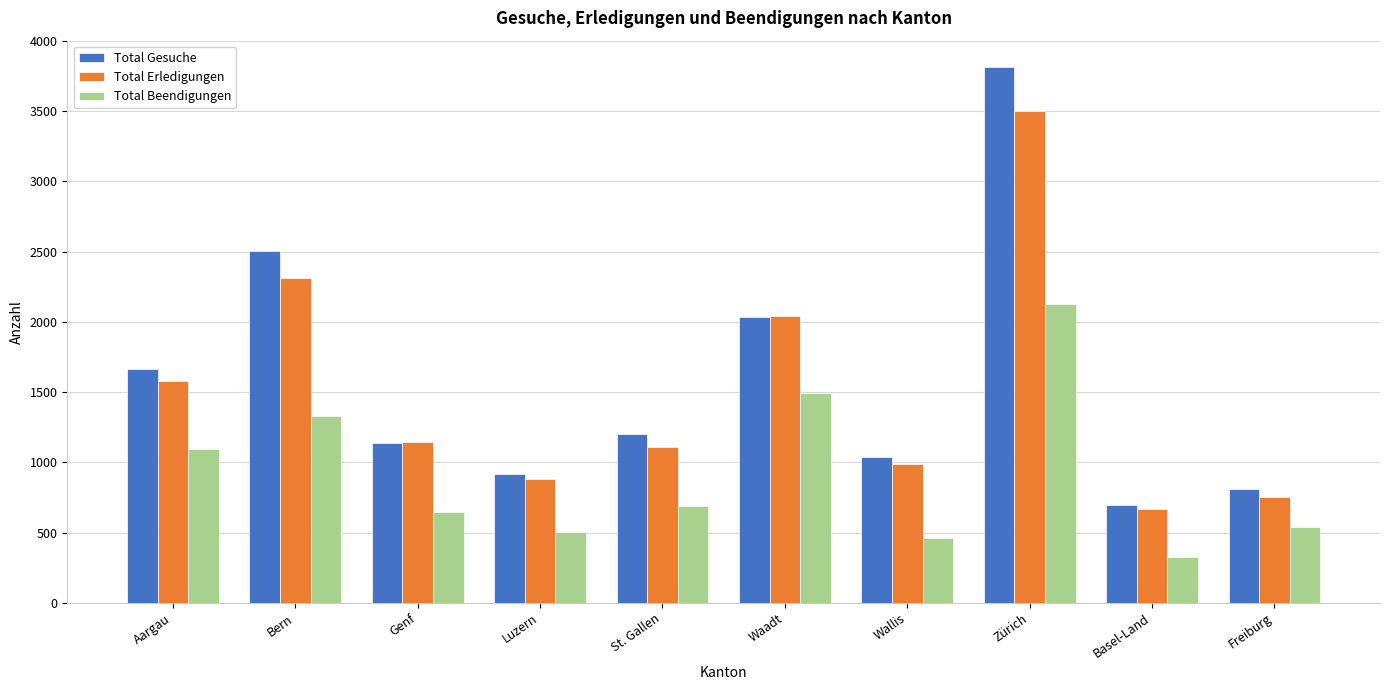

Rank the series by their maximum value, from lowest to highest.

Total Beendigungen, Total Erledigungen, Total Gesuche